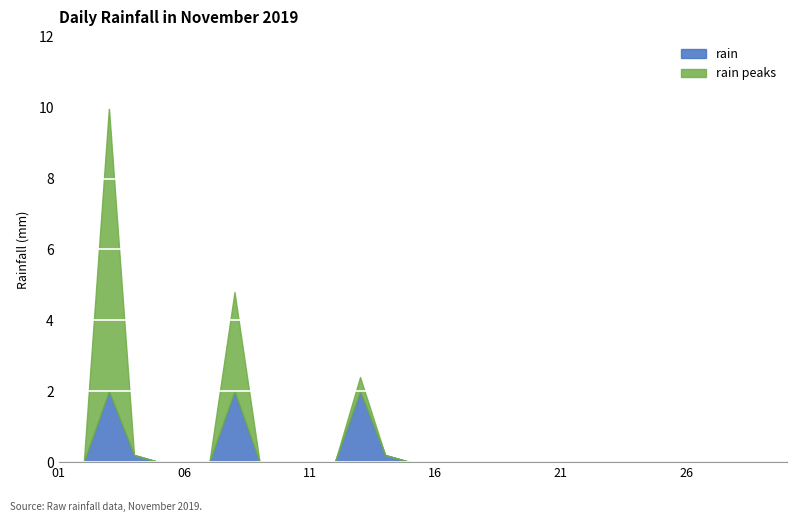

What is the maximum value for rain?

2.0